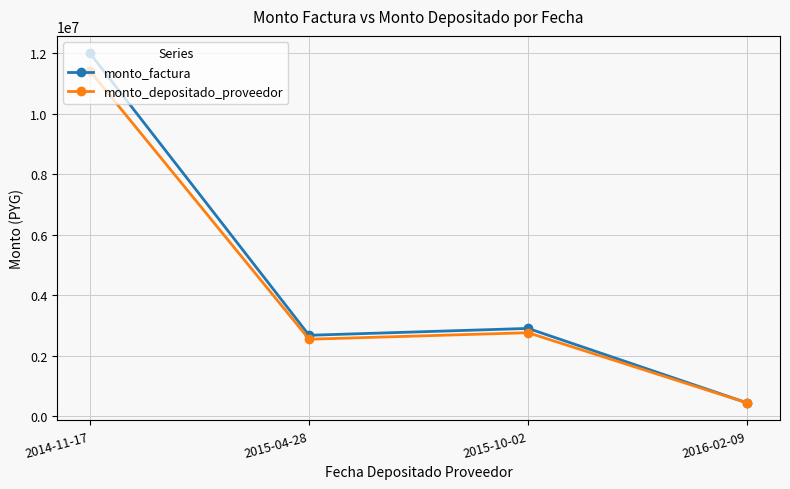

Reading right to left, extract all data points from this chart.

monto_factura: 433000	2897000	2670000	12000000
monto_depositado_proveedor: 430934	2754994	2539122	11411781